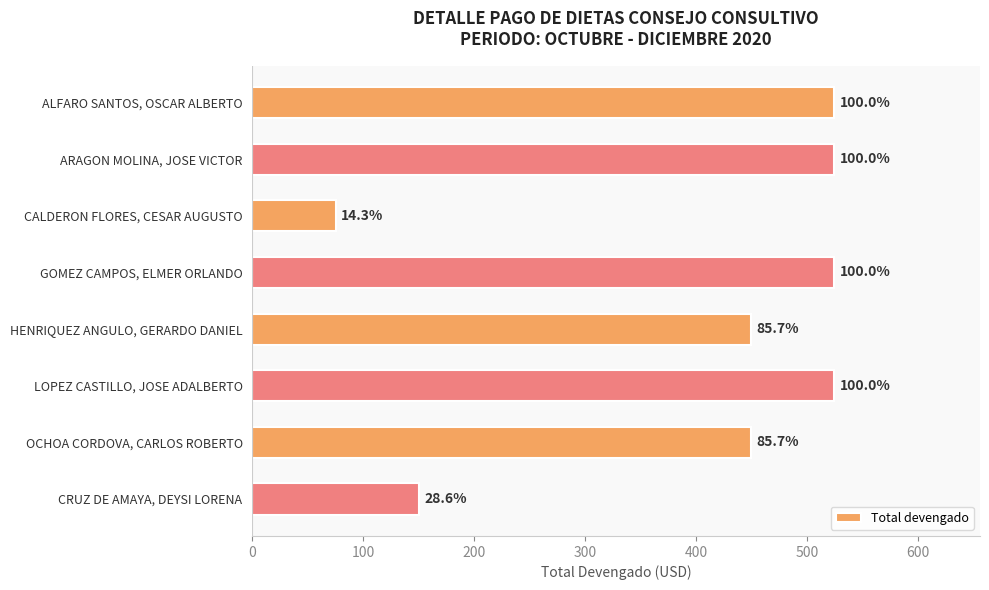

Does the chart contain stacked bars?

No